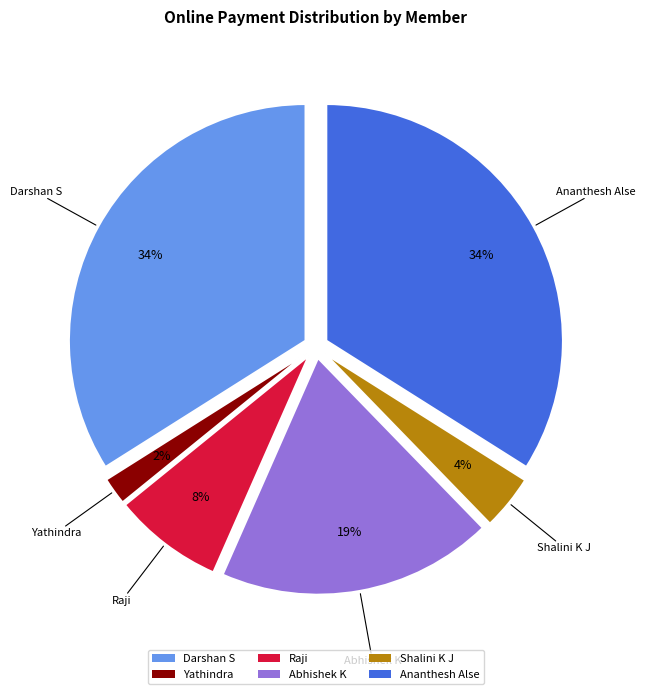

How many slices are in this pie chart?

6